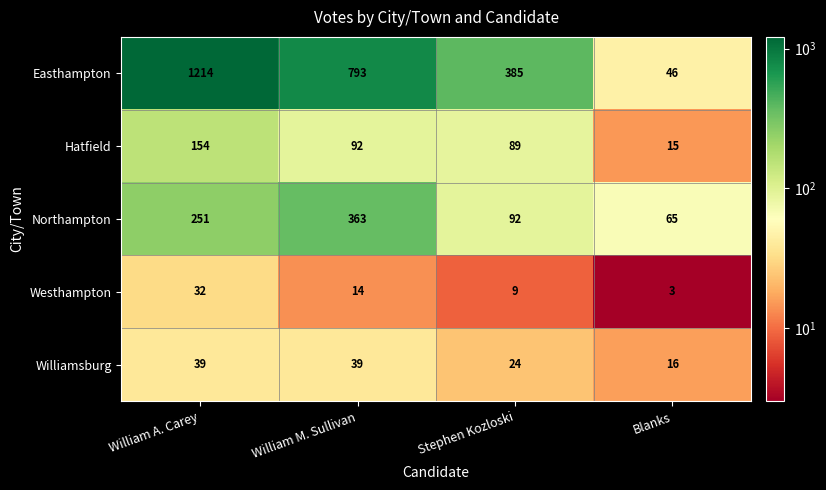

Is the value of Westhampton at William M. Sullivan greater than the value of Northampton at Blanks?

No